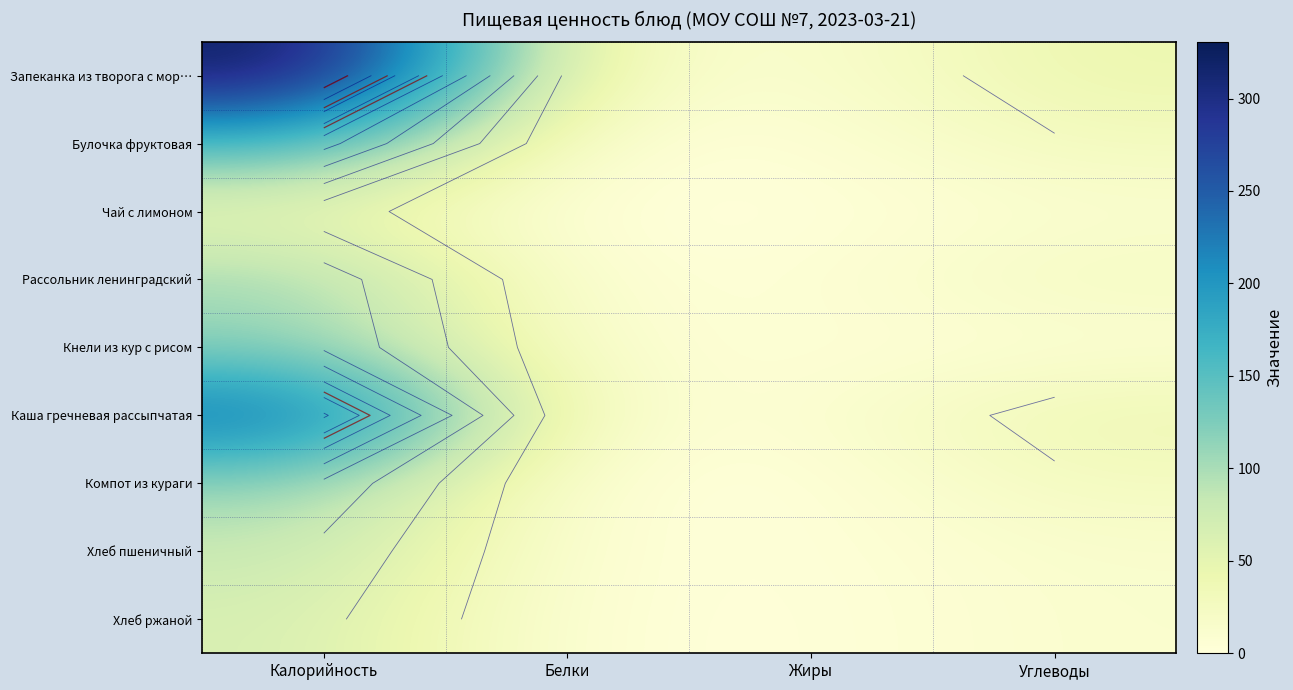

Which series has the widest spread of values?

Запеканка из творога с мор…